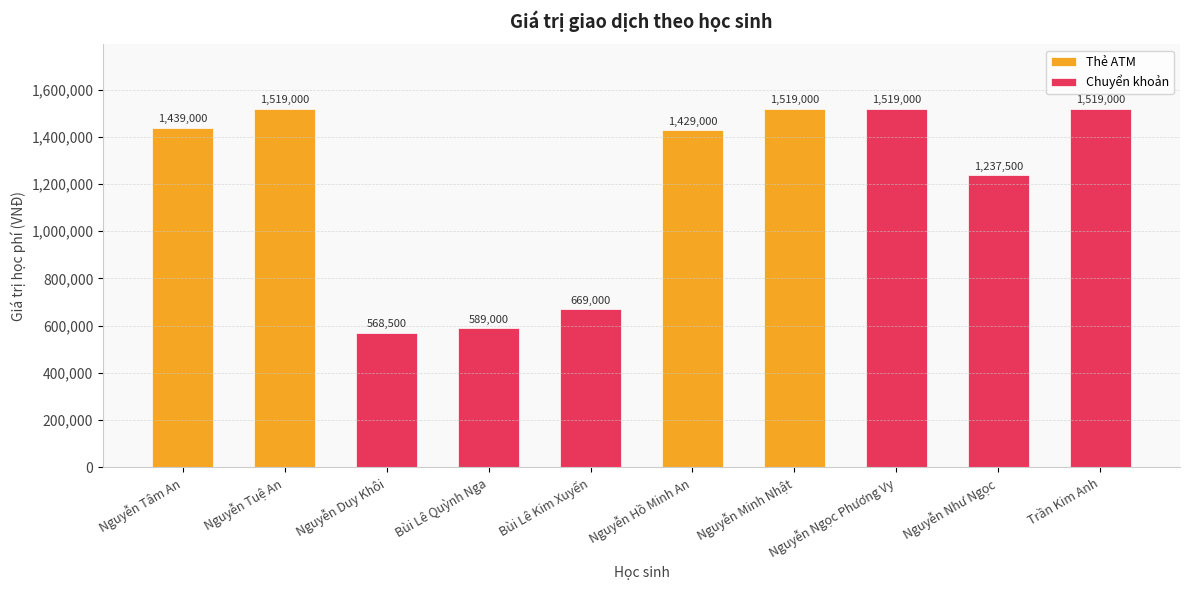

Reading left to right, what are all the values shown in this chart?

Nguyễn Tâm An=1439000	Nguyễn Tuệ An=1519000	Nguyễn Duy Khôi=568500	Bùi Lê Quỳnh Nga=589000	Bùi Lê Kim Xuyến=669000	Nguyễn Hồ Minh An=1429000	Nguyễn Minh Nhật=1519000	Nguyễn Ngọc Phương Vy=1519000	Nguyễn Như Ngọc=1237500	Trần Kim Anh=1519000